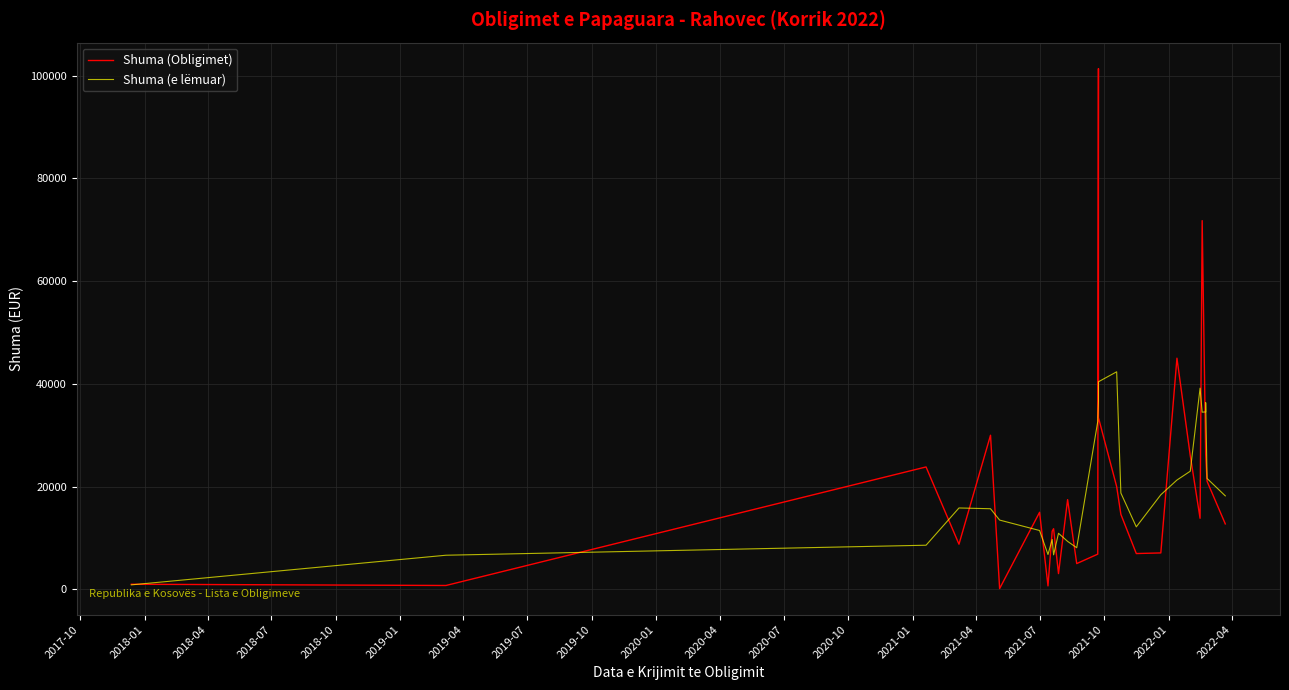

Reading left to right, extract all data points from this chart.

Shuma (Obligimet): 995.3	753.2	23827.1	8789.1	30000.0	152.0	15000.0	672.6	11321.7	11806.4	3065.3	17463.2	5016.9	6854.4	101363.8	33425.2	20000.0	14600.0	6970.4	7090.9	44996.0	26055.2	13836.0	71773.7	26285.1	26285.1	21027.4	12739.9
Shuma (e lëmuar): 874.3	6642.7	8591.2	15842.3	15692.0	13485.3	11456.1	6786.6	9700.2	6716.5	10914.1	9338.0	8099.9	32674.6	36665.1	40410.8	42347.2	18748.9	12165.3	18414.3	21278.1	22994.5	39165.2	34487.5	34545.0	36342.8	21584.4	18198.1